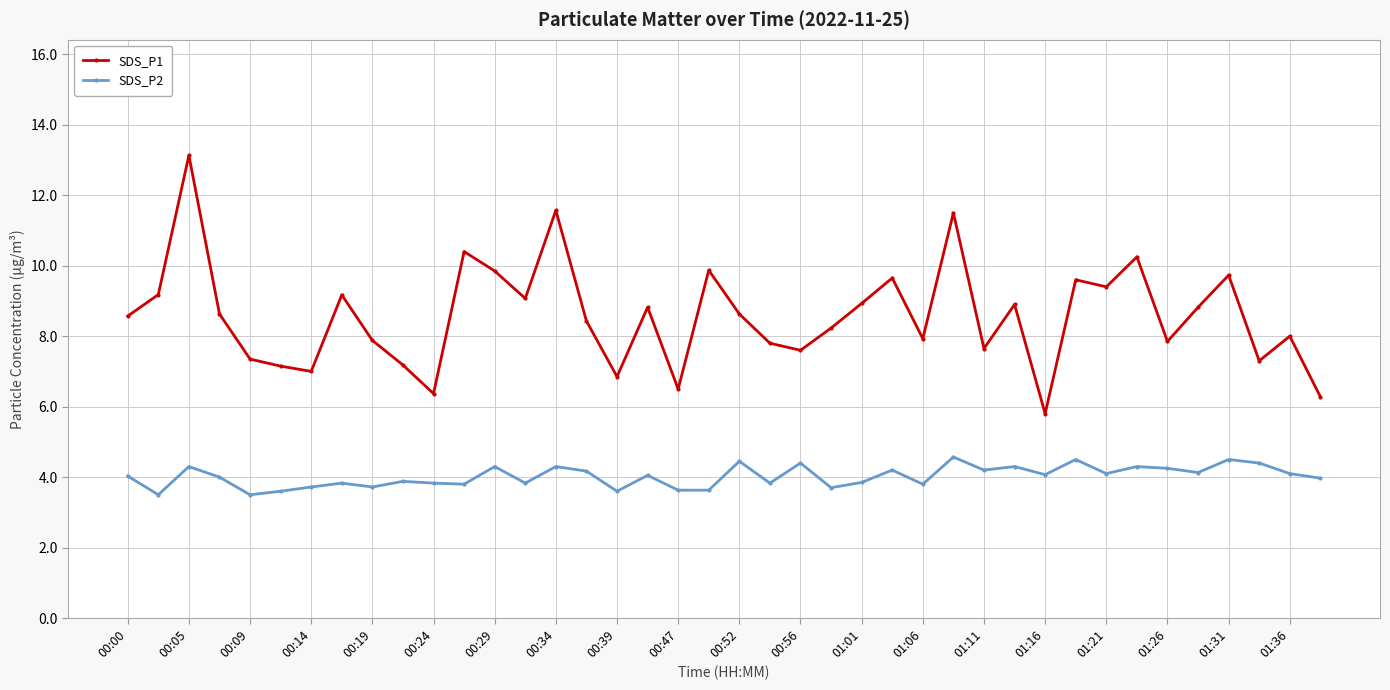

List the series in order of their overall mean, highest first.

SDS_P1, SDS_P2